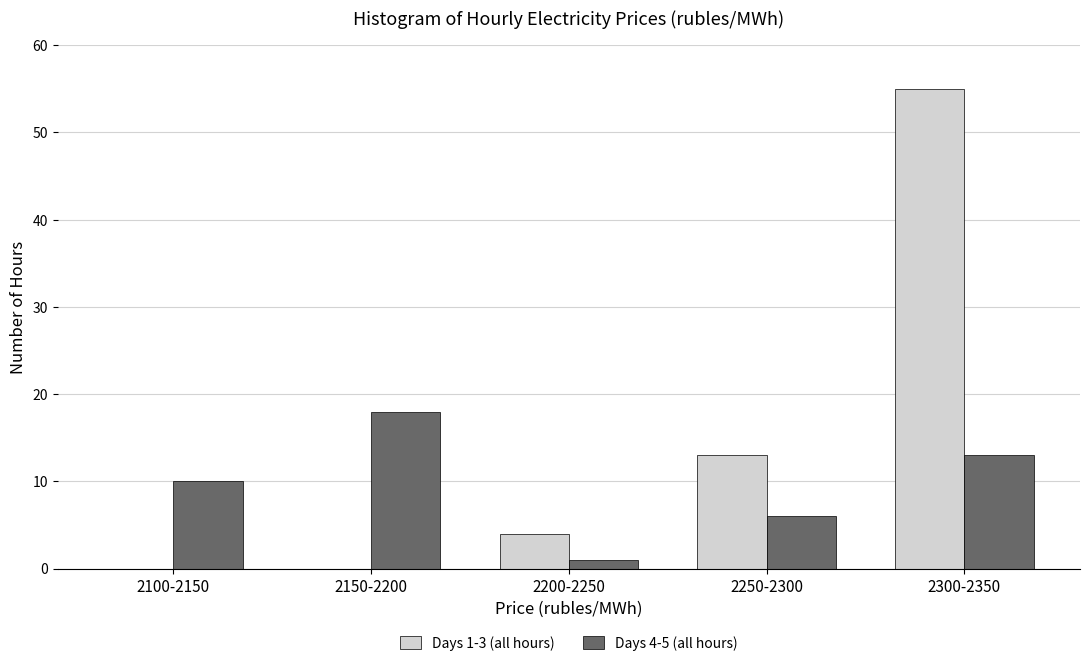

Reading left to right, what are all the values shown in this chart?

Days 1-3 (all hours): 2100-2150=0	2150-2200=0	2200-2250=4	2250-2300=13	2300-2350=55
Days 4-5 (all hours): 2100-2150=10	2150-2200=18	2200-2250=1	2250-2300=6	2300-2350=13